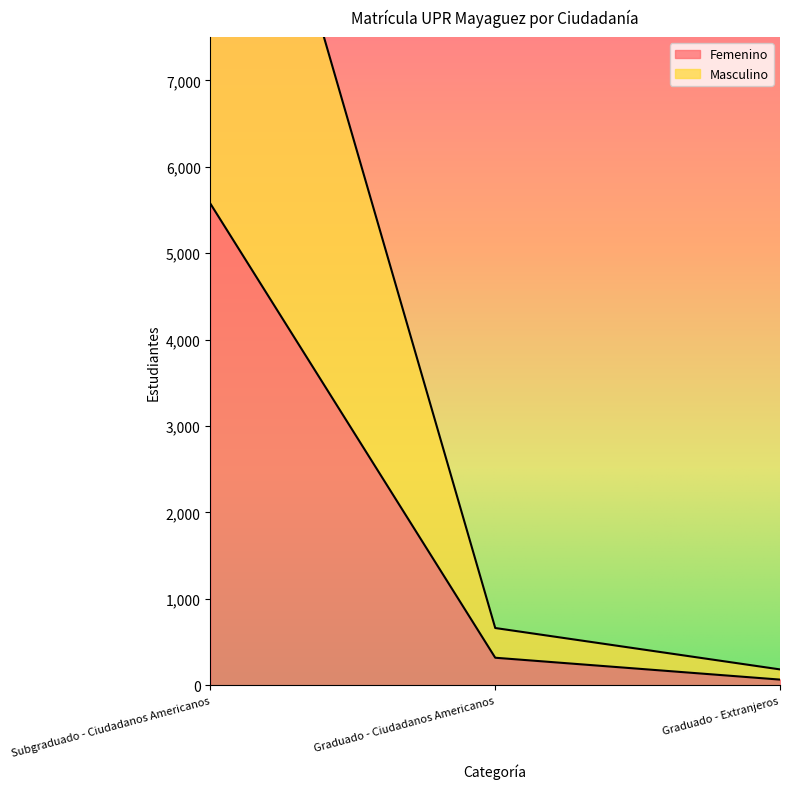

What is the label of the 2nd point from the right?

Graduado - Ciudadanos Americanos